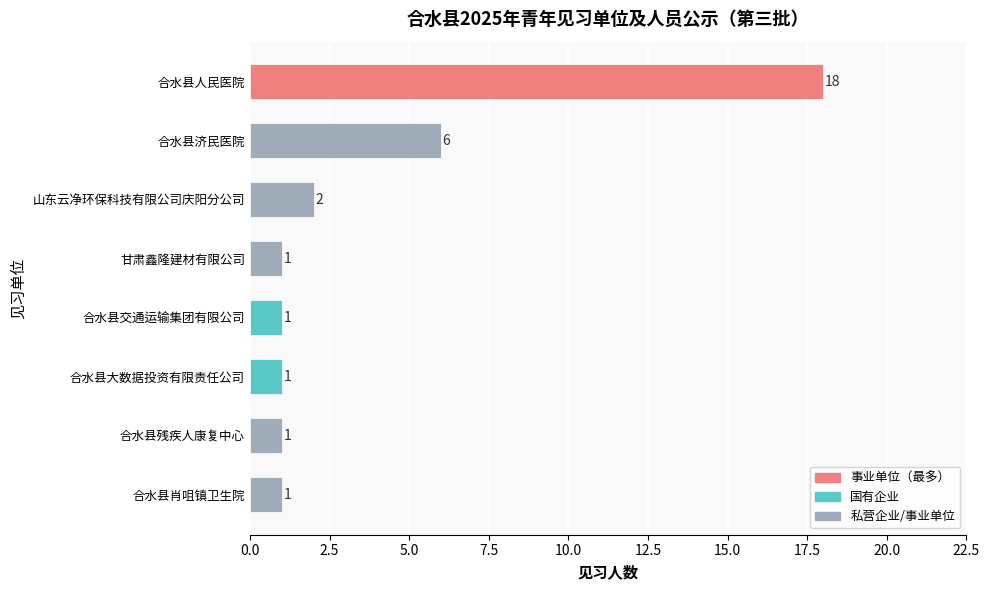

What is the sum of the values at 合水县肖咀镇卫生院 and 山东云净环保科技有限公司庆阳分公司?

3